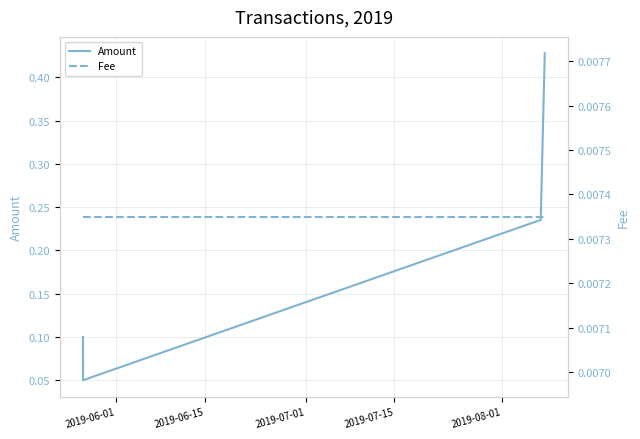

True or false: Fee has more than 1 interior local peaks.

False